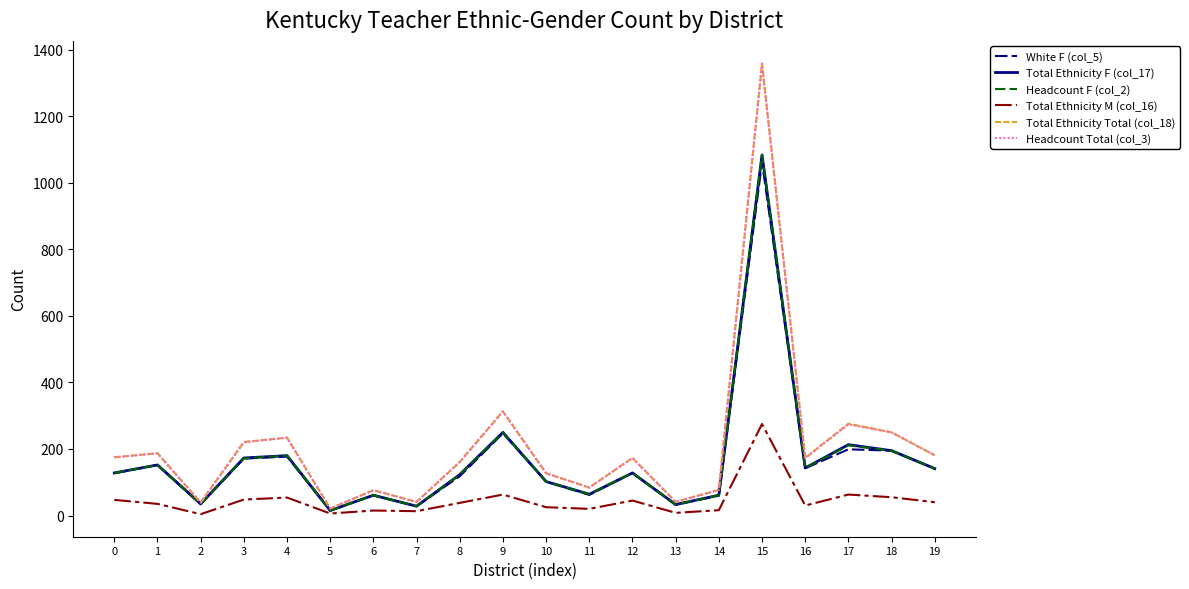

What is the lowest value of the Total Ethnicity Total (col_18) series?

21